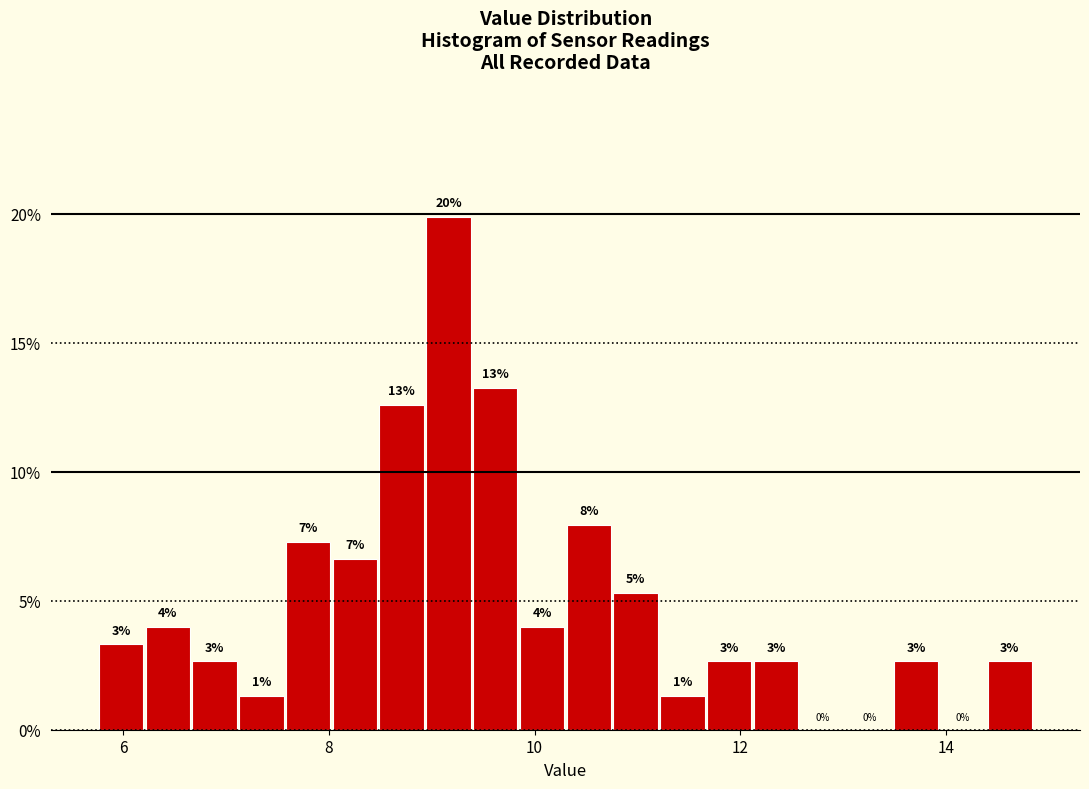

Around what value on the x-axis is the tallest bar? Give the approximate position of its centre, as read against the axis.

9.2